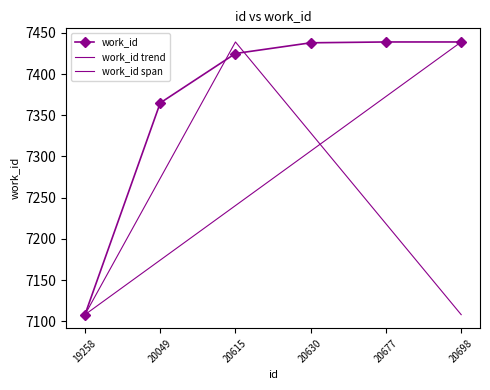

Rank the categories by value from lowest to highest.

19258, 20049, 20615, 20630, 20677, 20698